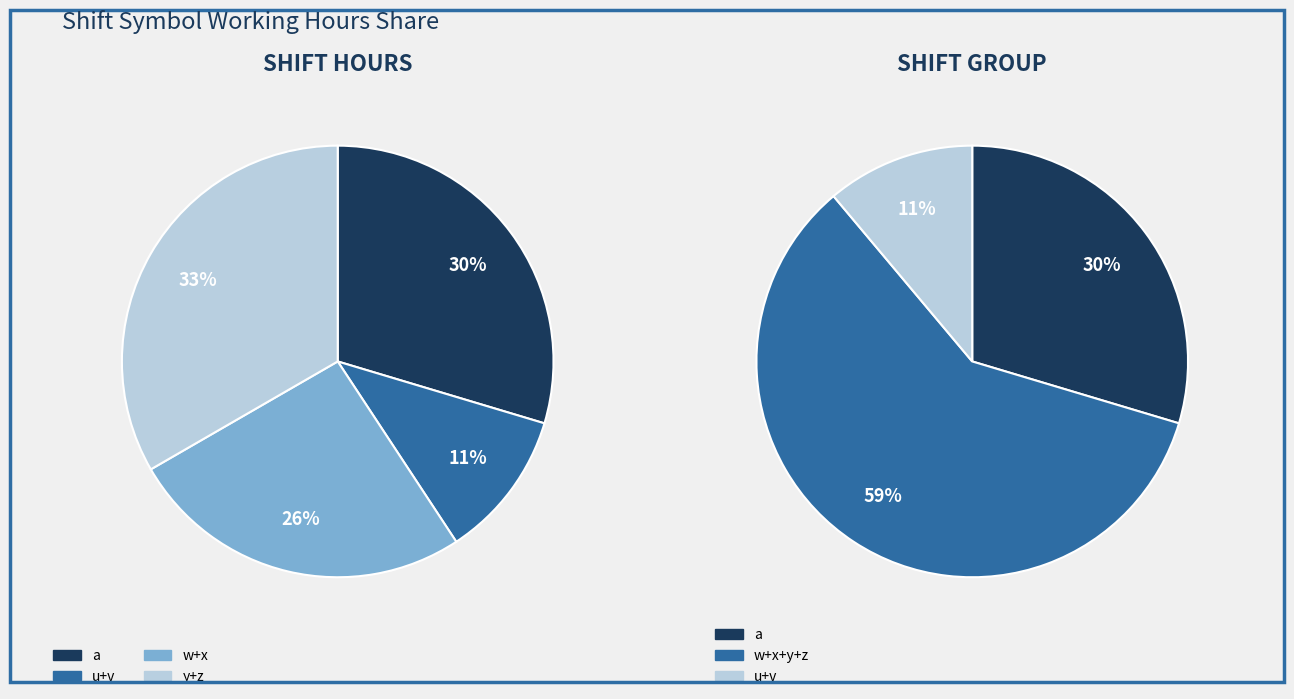

To the nearest percent, what portion does y represent?

15%